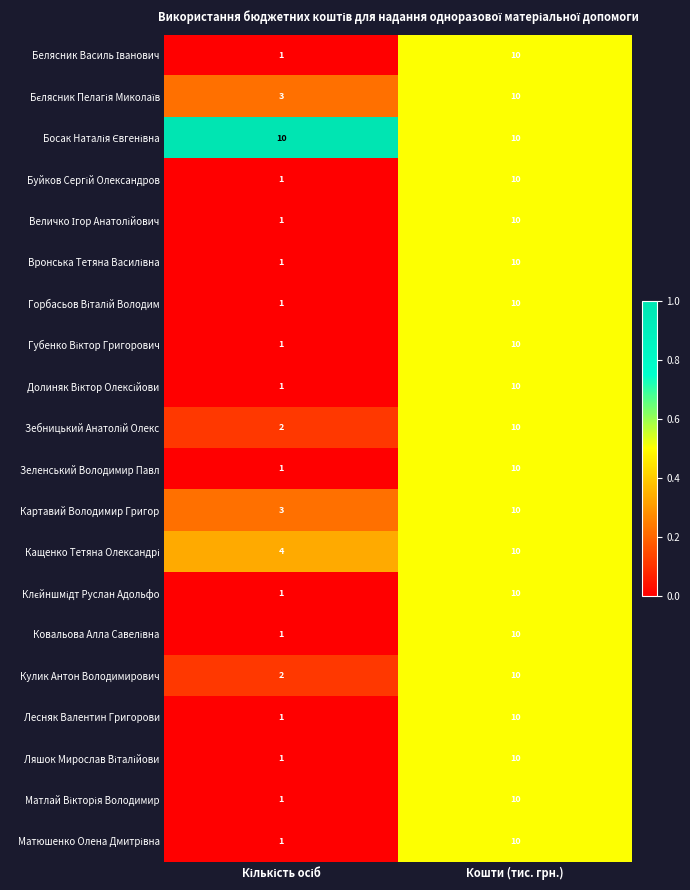

What is the average value of the Лесняк Валентин Григорови series?

6